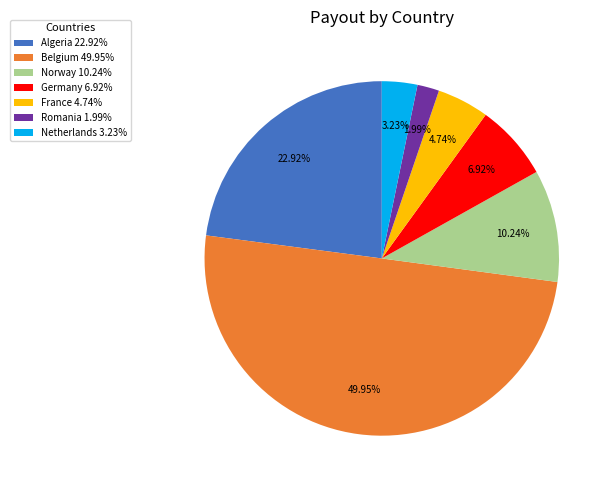

What is the ratio of the value at France 4.74% to the value at Germany 6.92%?

0.7